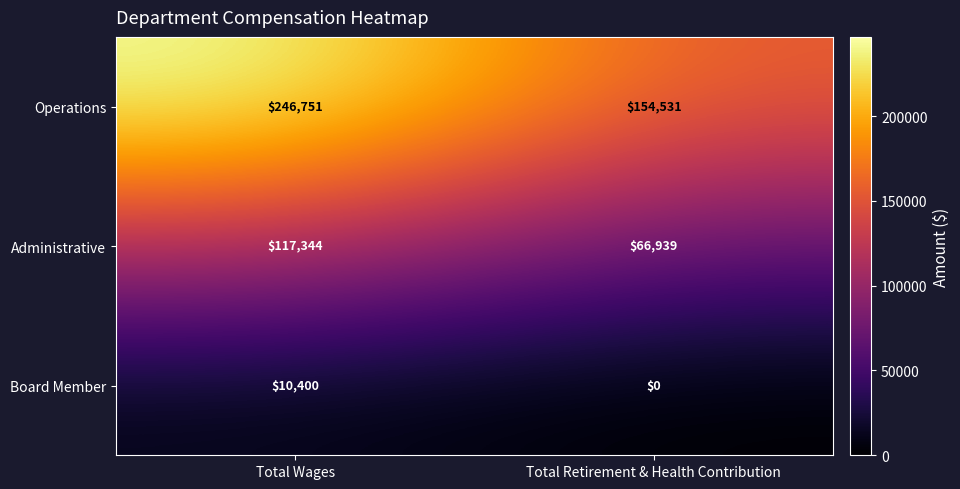

What is the total value across all series at Total Retirement & Health Contribution?

221470